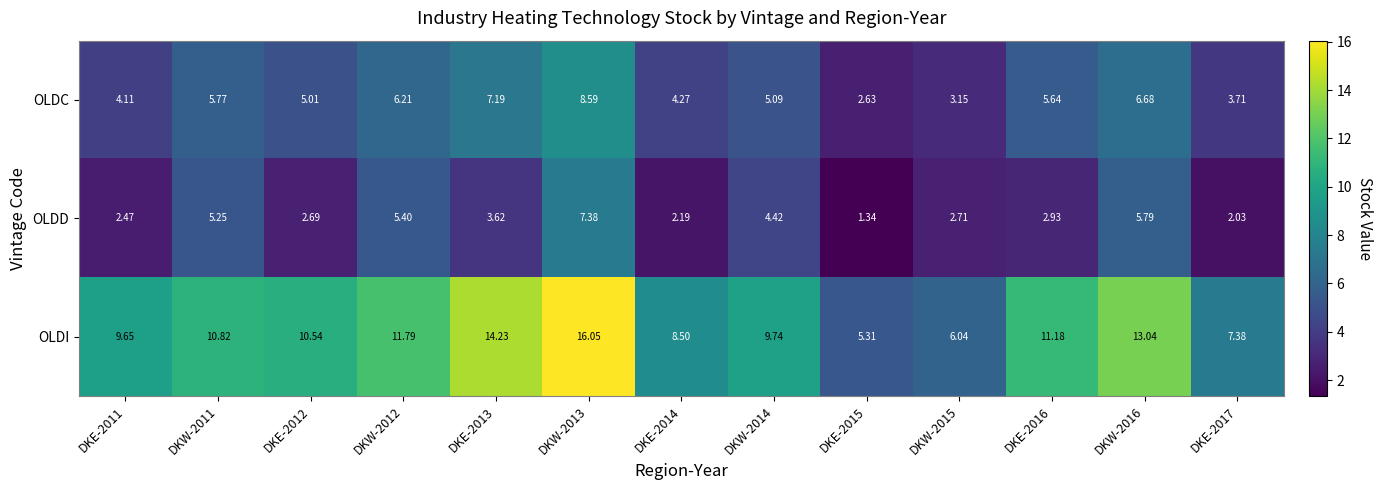

Which label corresponds to the smallest value in the chart?

DKE-2015